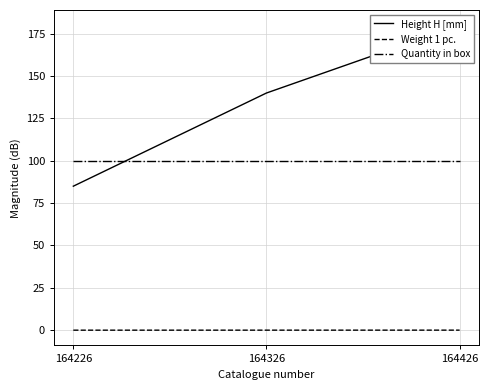

What are all the series names shown in the legend?

Height H [mm], Weight 1 pc., Quantity in box